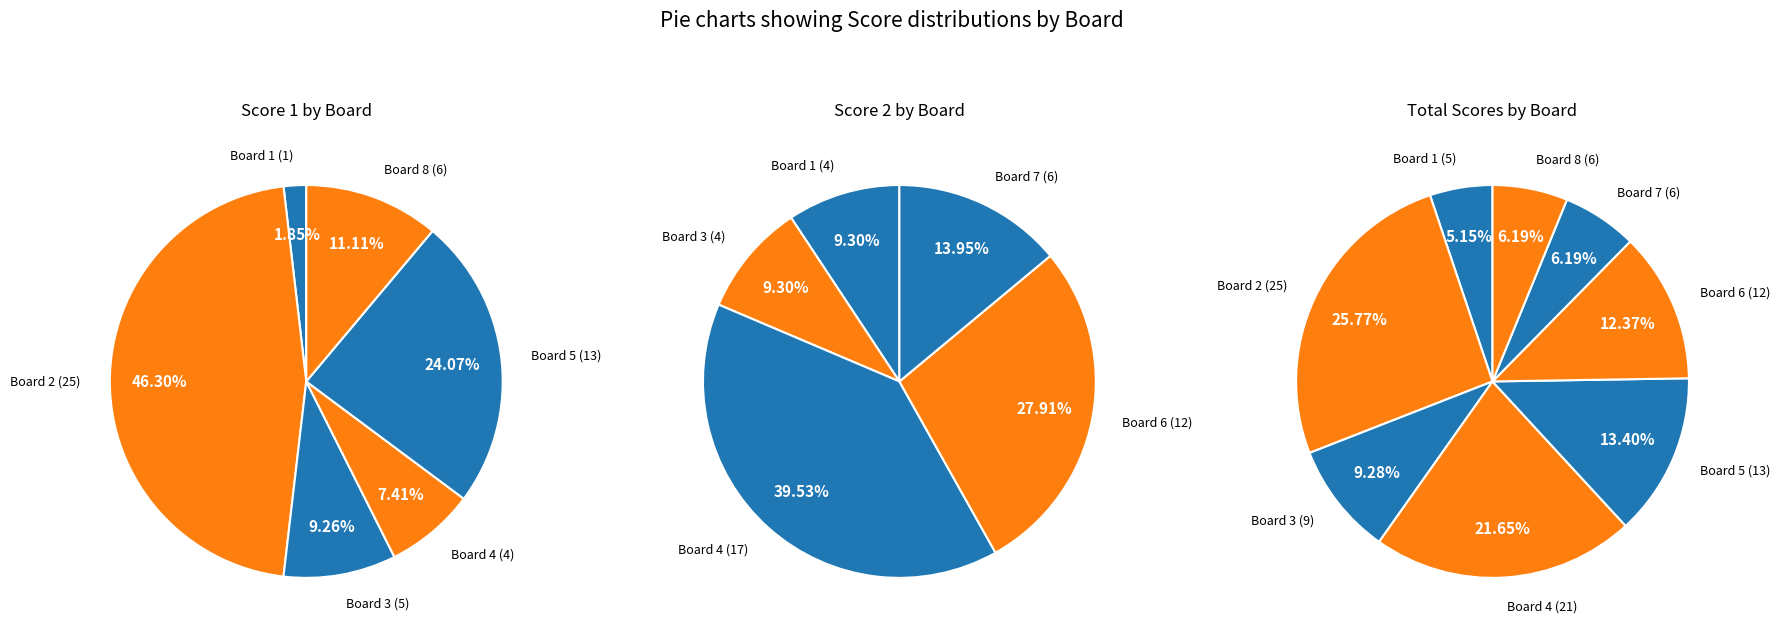

Which category has the biggest portion of the pie?

Board 2